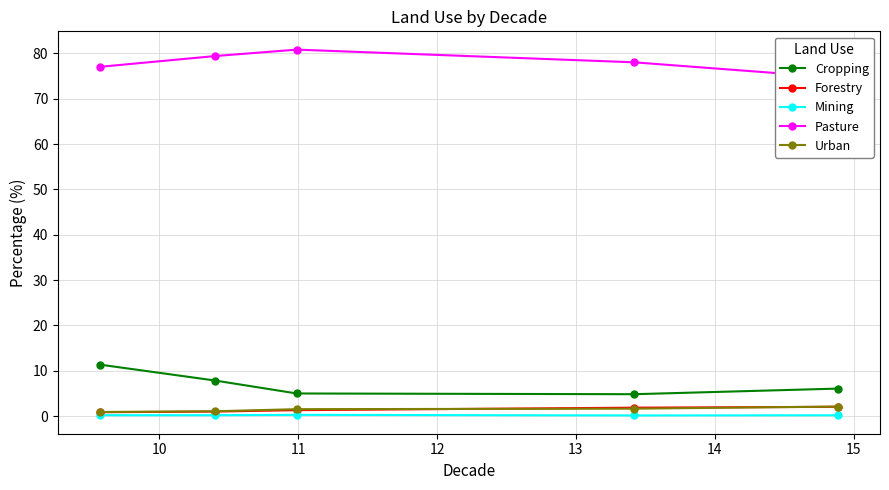

What is the value of the Mining point at the 4th from the left?

0.2